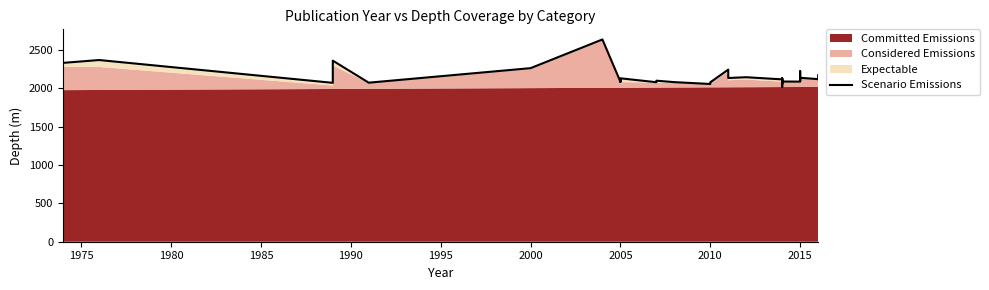

How many lines are shown in the chart?

1